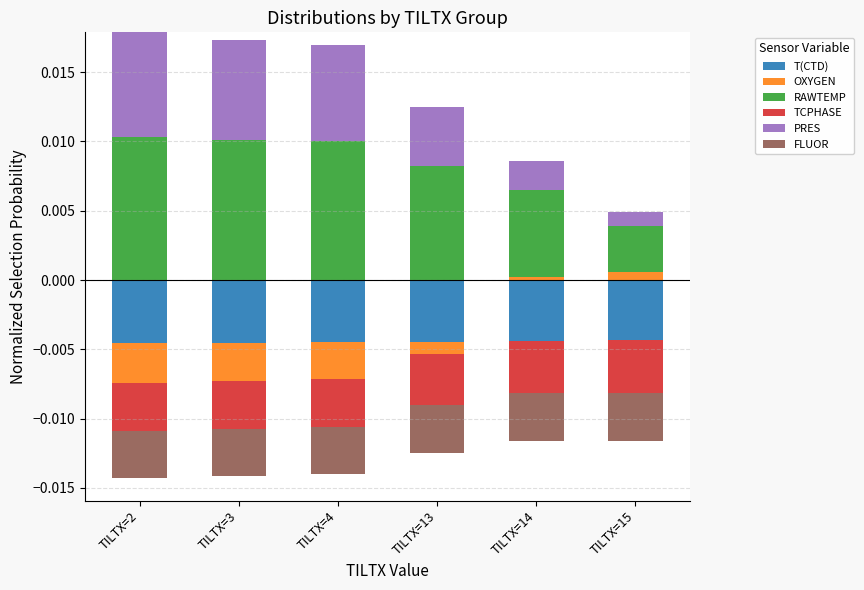

What are all the series names shown in the legend?

T(CTD), OXYGEN, RAWTEMP, TCPHASE, PRES, FLUOR